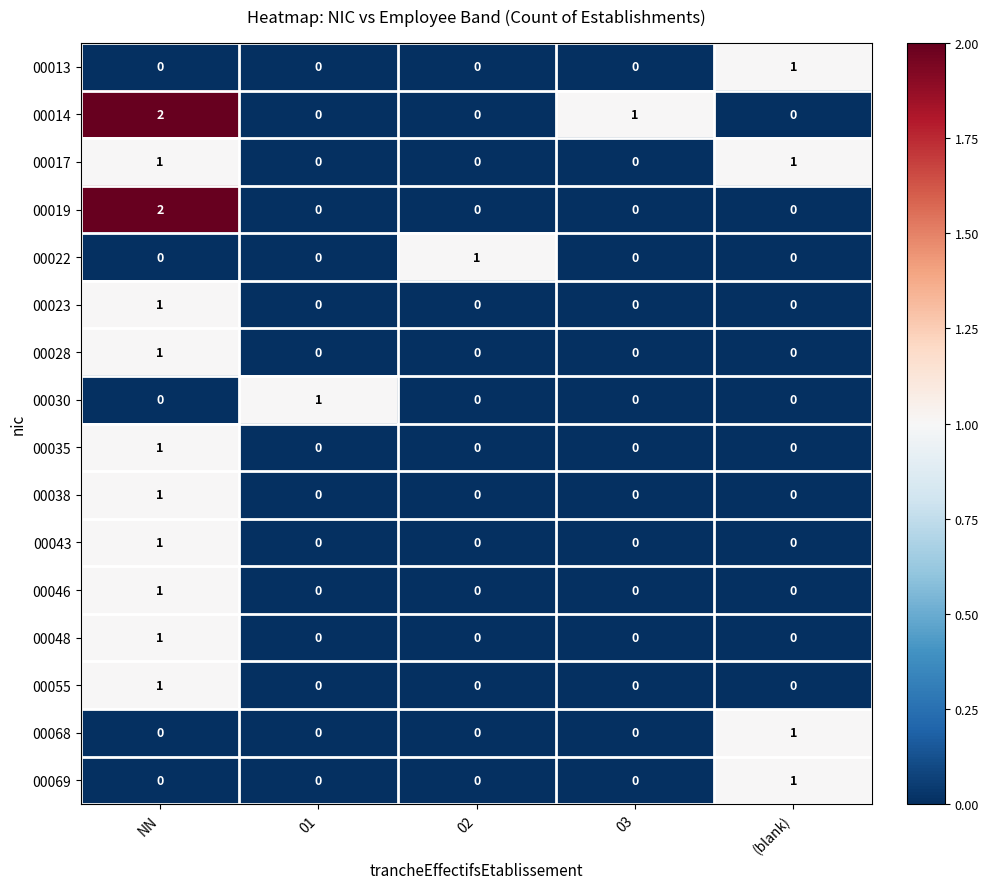

Count the 00019 values in the range 0 to 1.

4